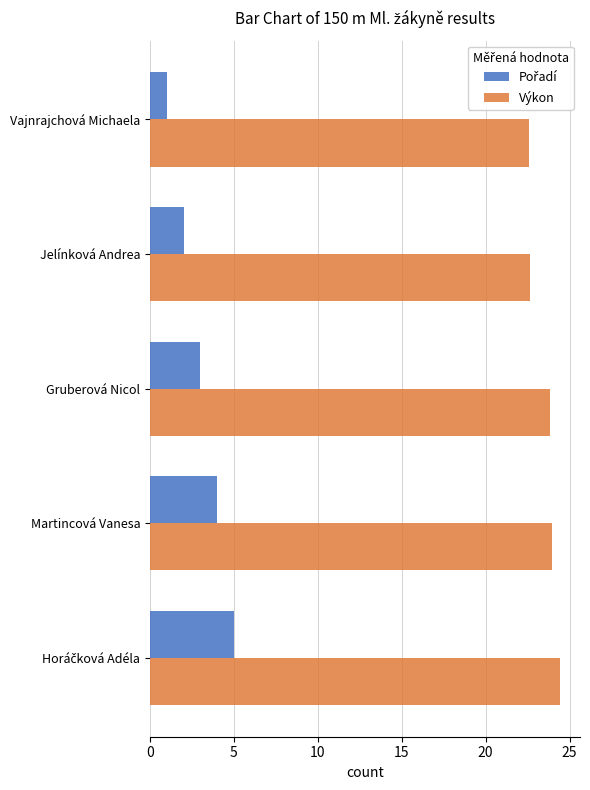

Is it true that Výkon equals 11.8 at Gruberová Nicol?

False